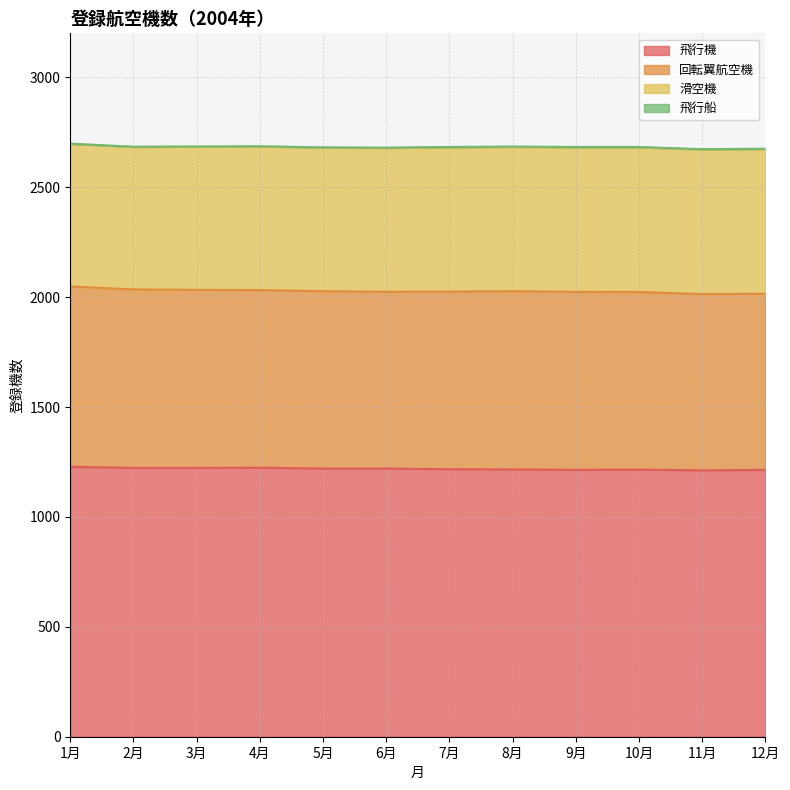

What is the value of the 滑空機 point at the 6th from the left?

654